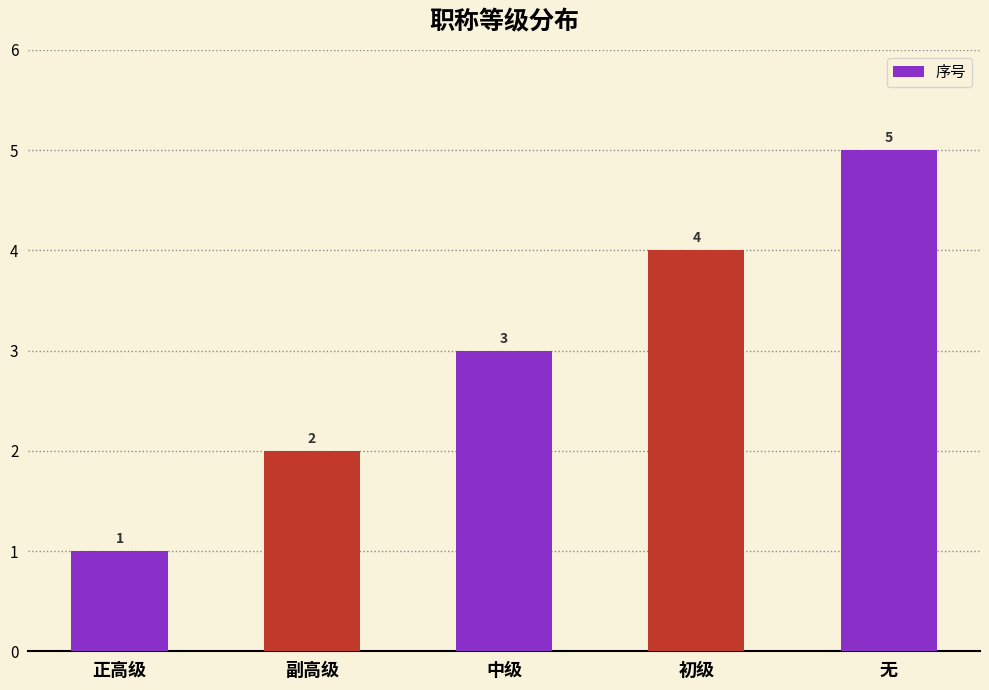

What is the ratio of the value at 无 to the value at 正高级?

5.0